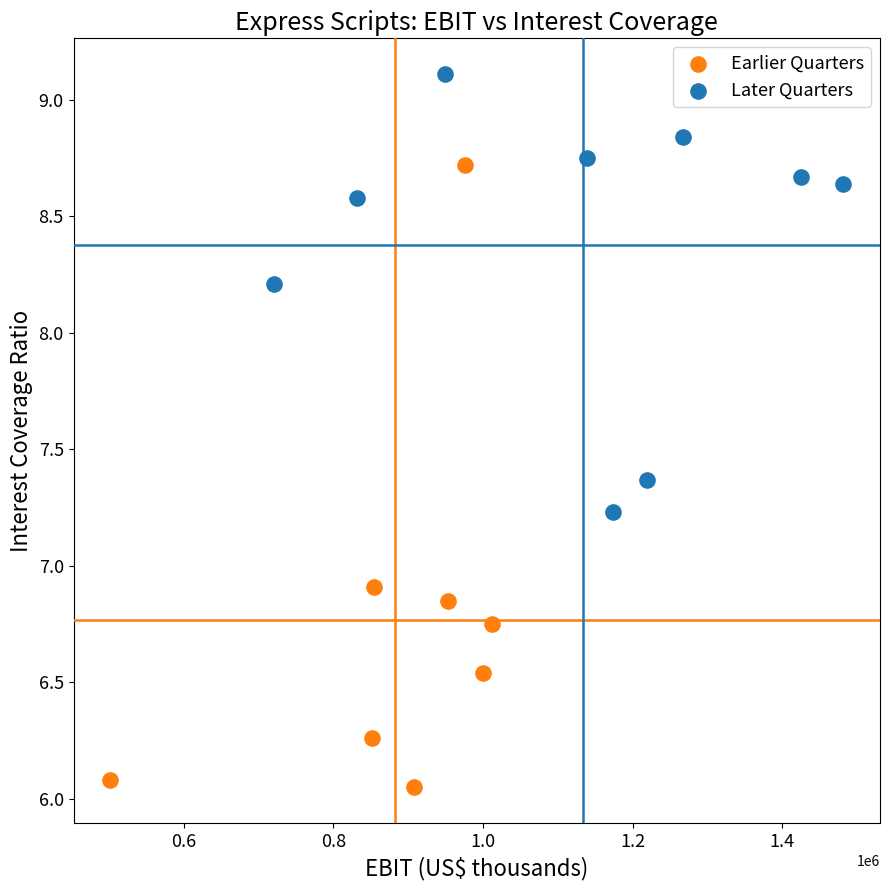

Which series has the widest spread of Y values?

Earlier Quarters